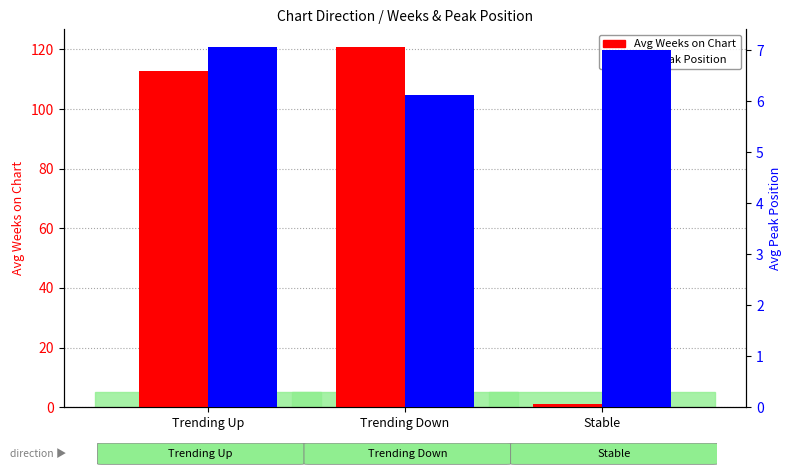

What is the sum of all Avg Weeks on Chart values?

234.4